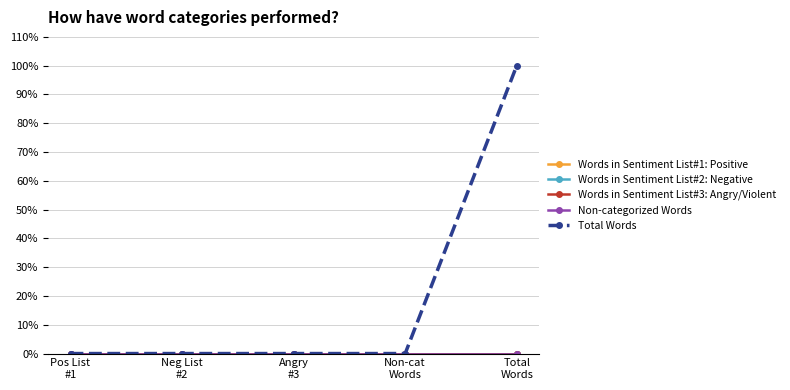

What is the label of the 4th point from the right?

Neg List
#2